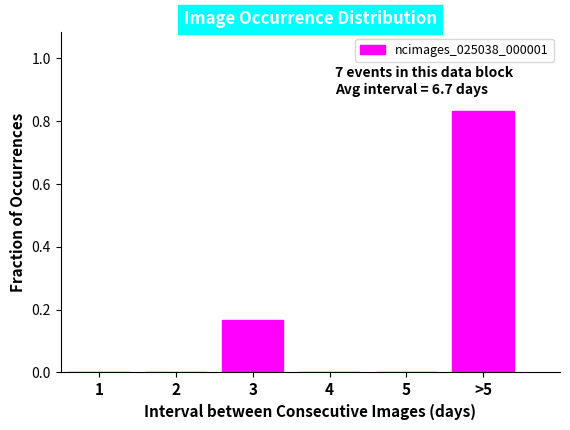

What is the sum of all values?

1.0